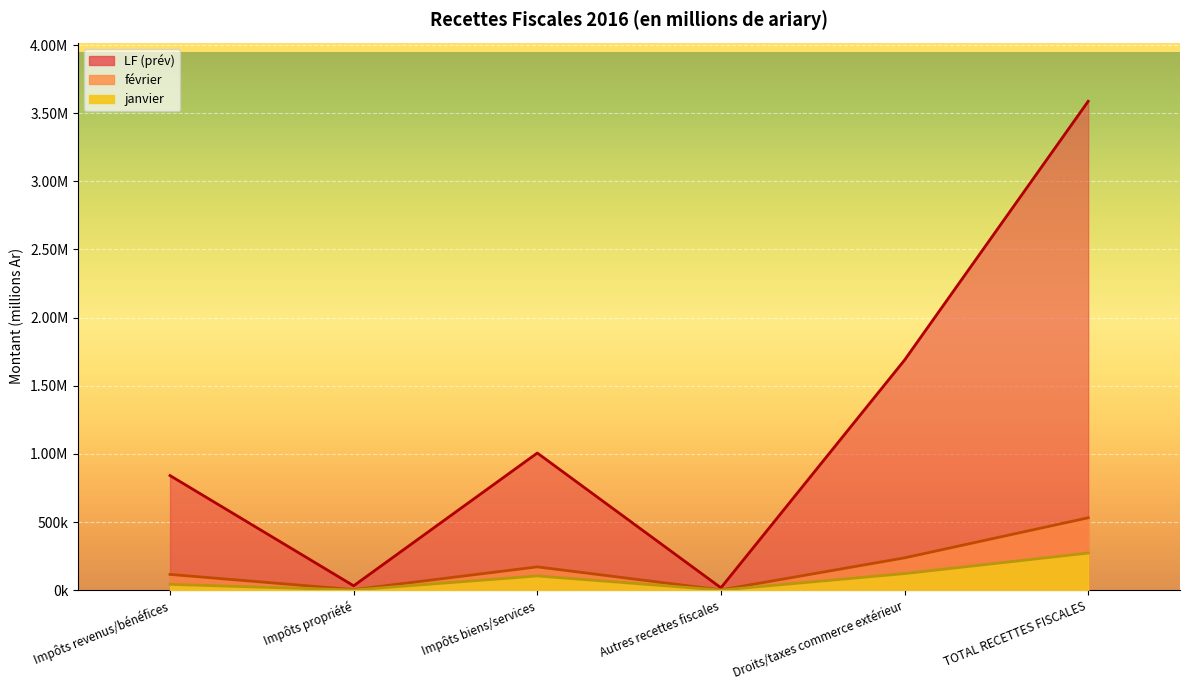

List the series in order of their peak value, lowest first.

janvier, février, LF (prév)